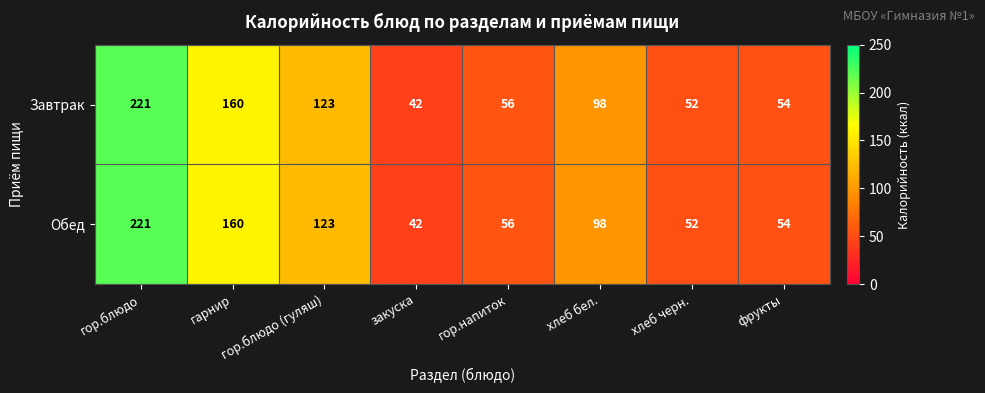

Where is Завтрак nearest to the value 131?

гор.блюдо (гуляш)